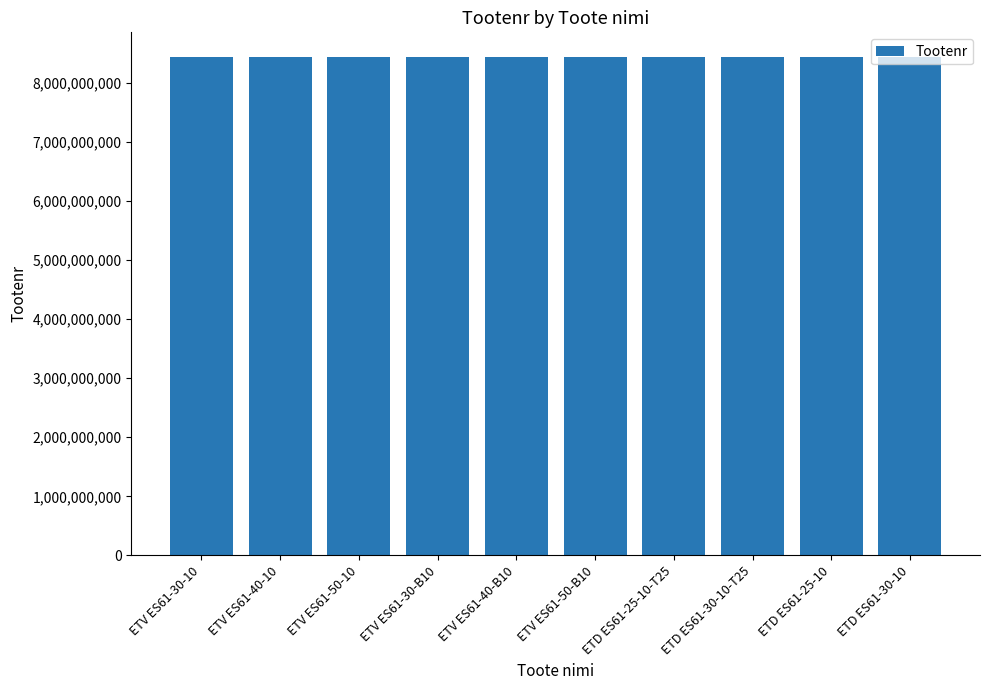

What is the difference between the maximum and minimum values?

10500